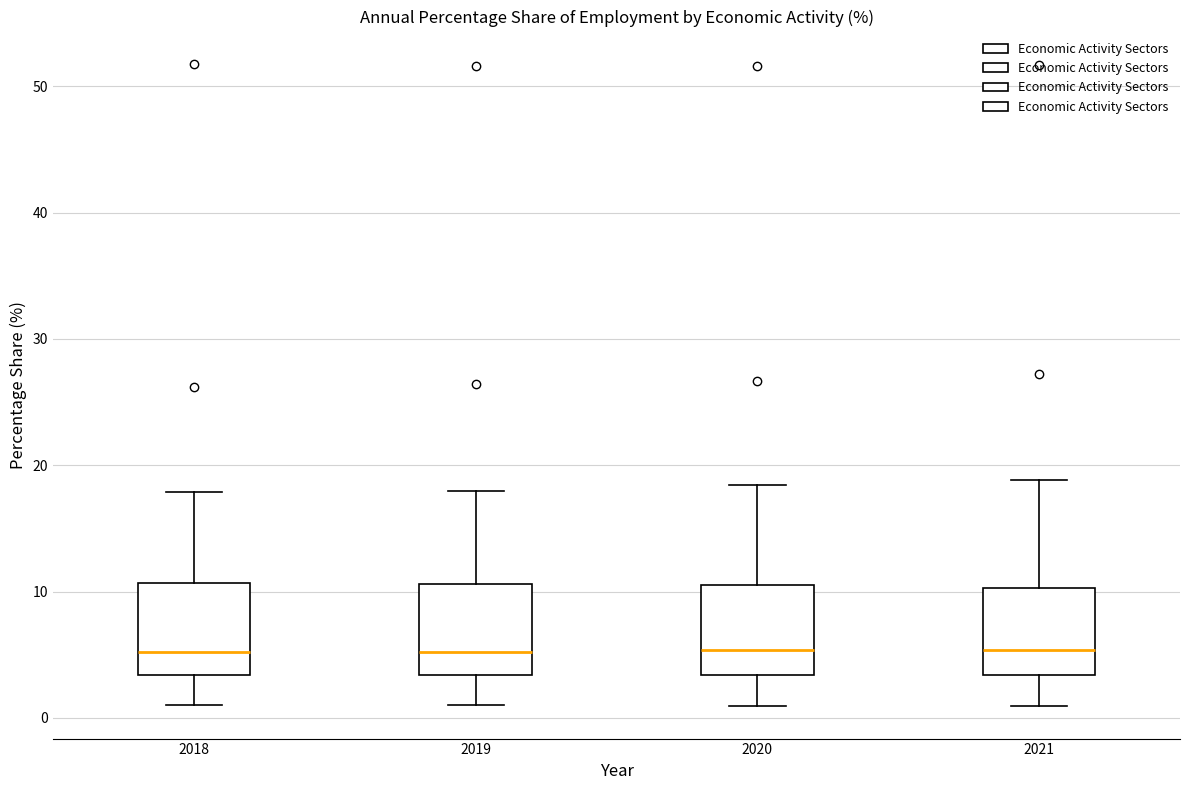

Where does the median line of the box at x = 2018 sit on the y-axis? The values are not printed on the chart, so give them approximately, as read against the axis.

5